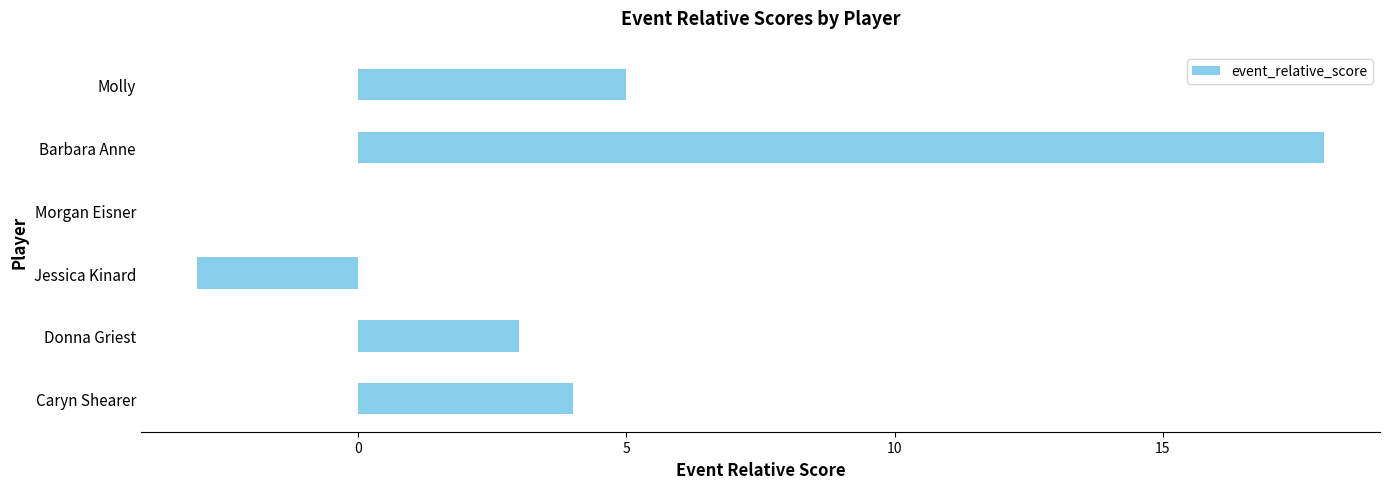

Reading bottom to top, extract all data points from this chart.

Caryn Shearer=4	Donna Griest=3	Jessica Kinard=-3	Morgan Eisner=0	Barbara Anne=18	Molly=5